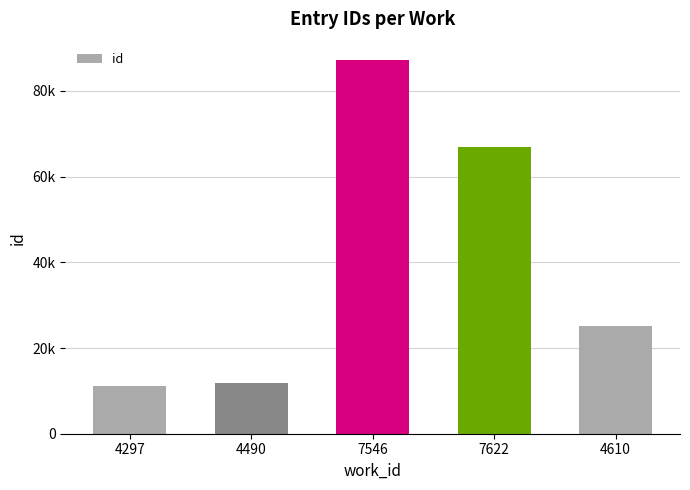

How many series are shown in this chart?

1